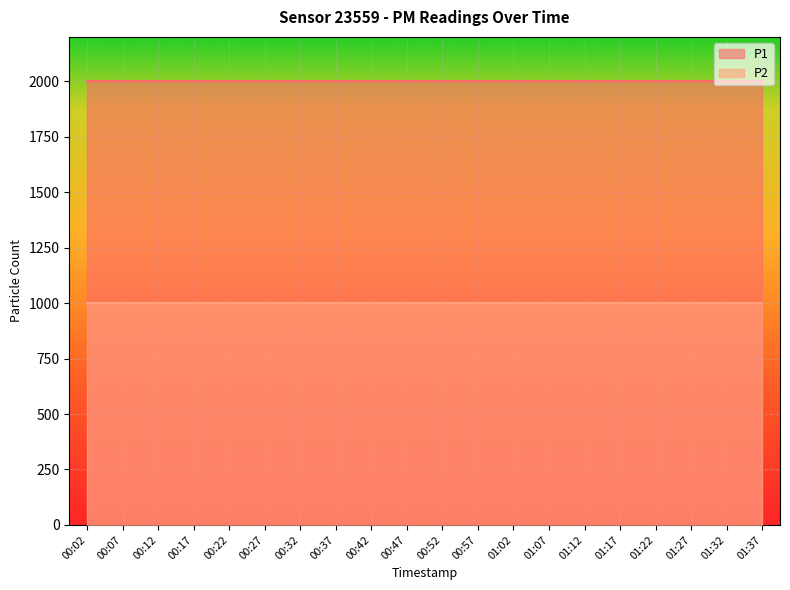

The value of P2 at 00:57 is 999.9. True or false?

True